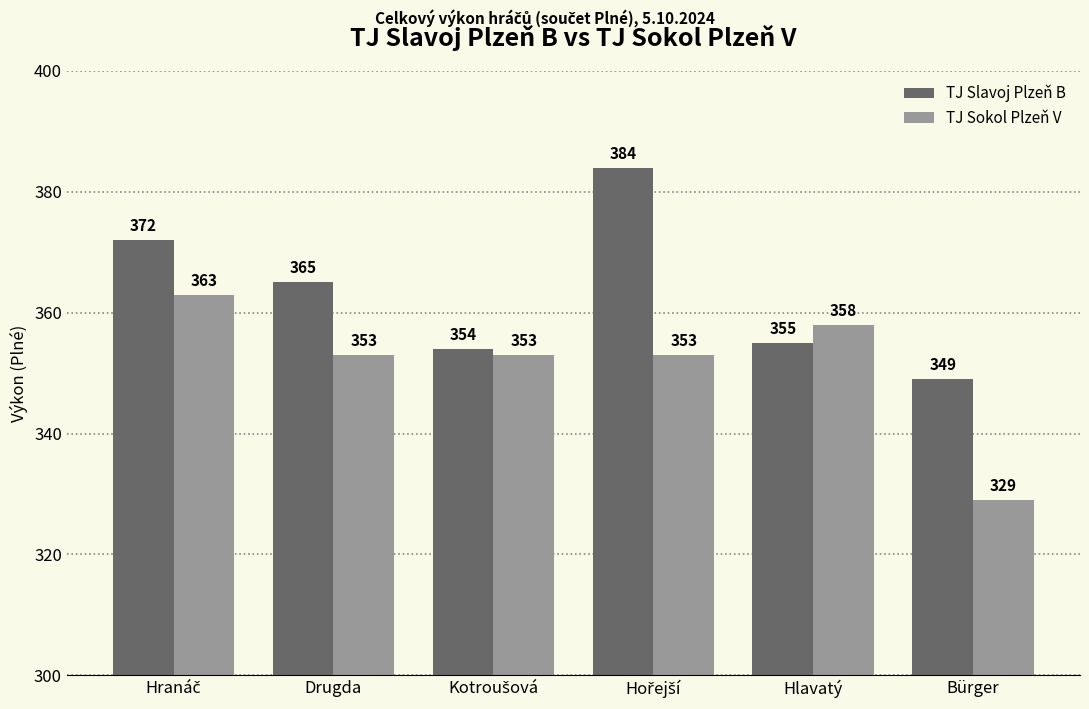

Where is TJ Slavoj Plzeň B nearest to the value 366?

Drugda